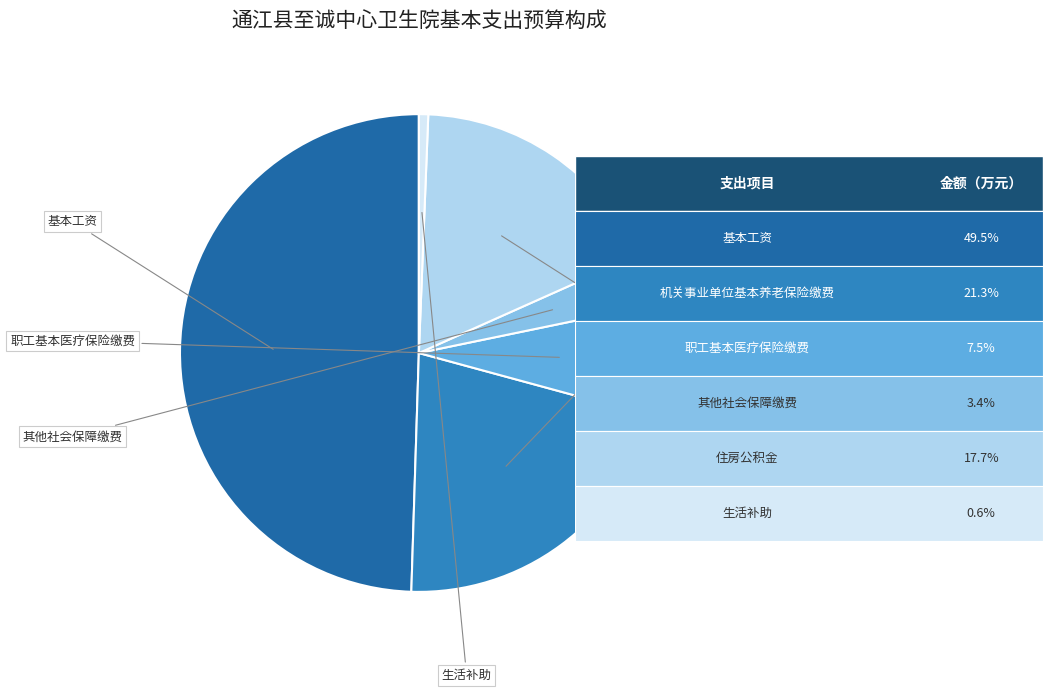

What percentage is NOT represented by 机关事业单位基本养老保险缴费?

78.7%